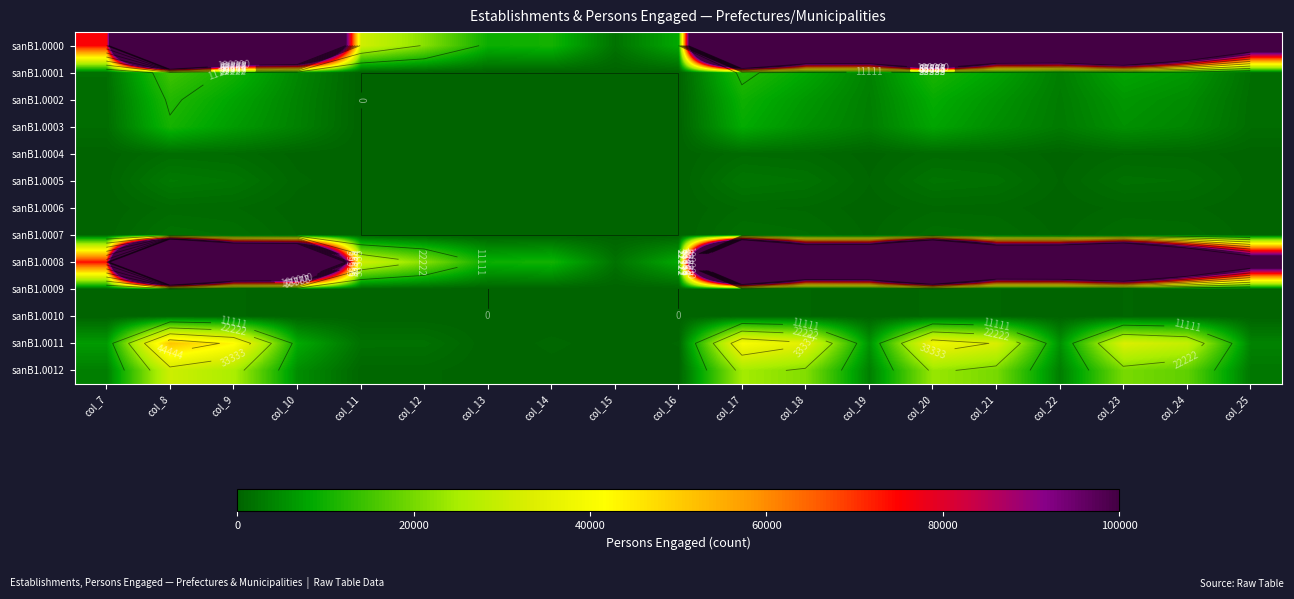

At col_9, list the series in order from largest to smallest.

sanB1.0000, sanB1.0008, sanB1.0011, sanB1.0012, sanB1.0001, sanB1.0002, sanB1.0003, sanB1.0005, sanB1.0007, sanB1.0004, sanB1.0006, sanB1.0009, sanB1.0010